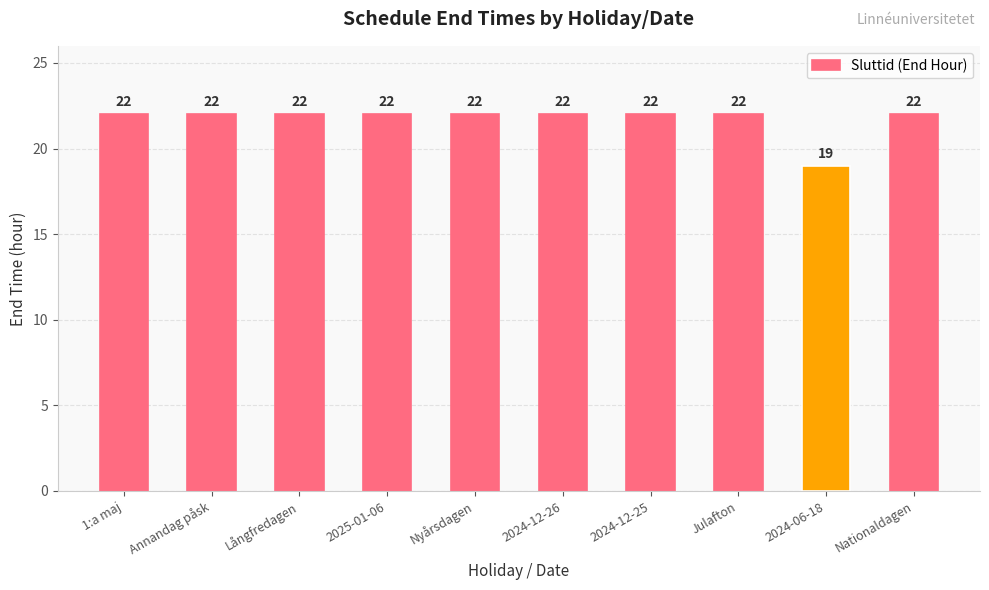

What is the difference between the second highest and minimum values?

3